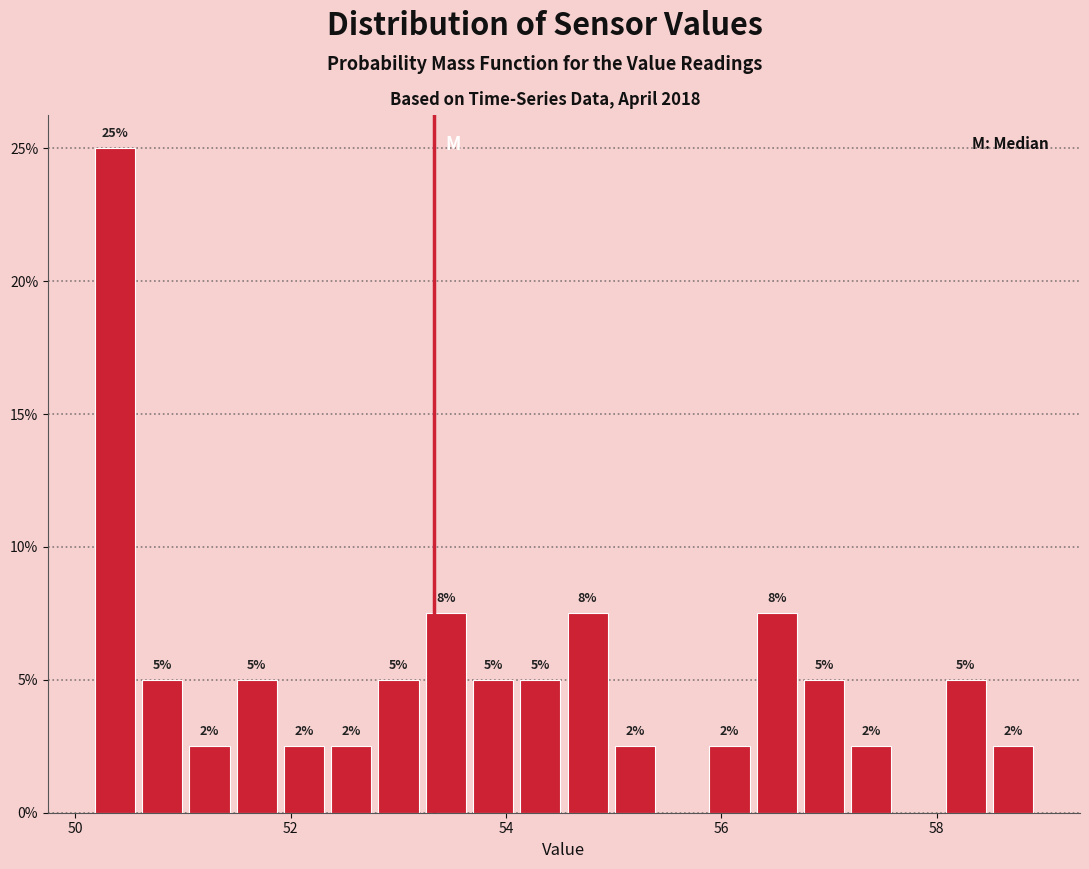

Around what value on the x-axis is the tallest bar? Give the approximate position of its centre, as read against the axis.

50.4